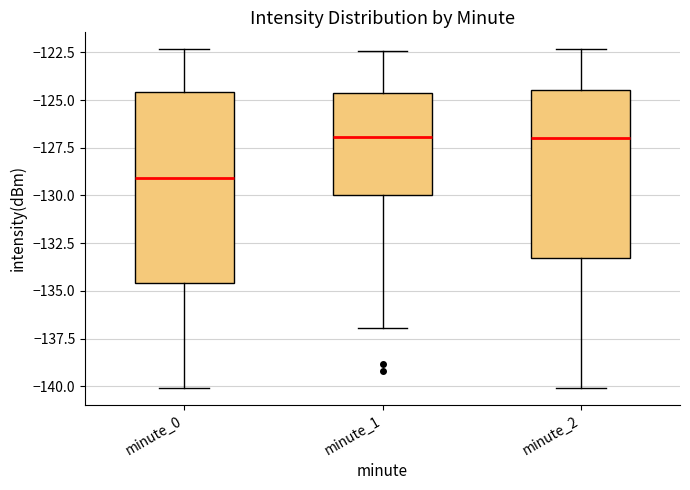

Comparing the boxes themselves (not the whiskers), which one is the tallest?

minute_0